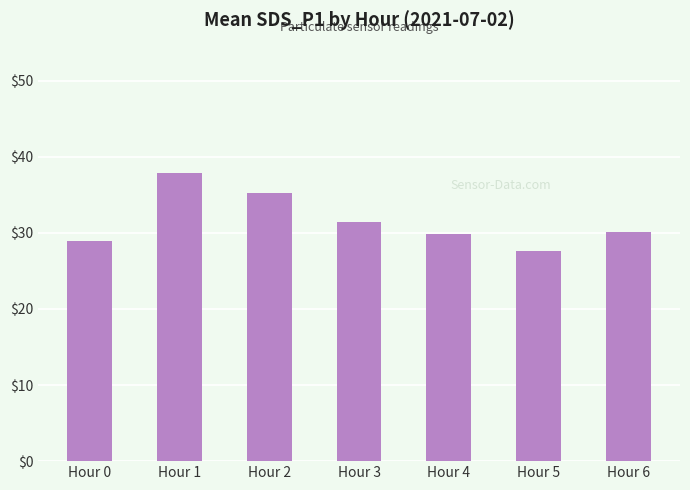

Which label corresponds to the largest value in the chart?

Hour 1